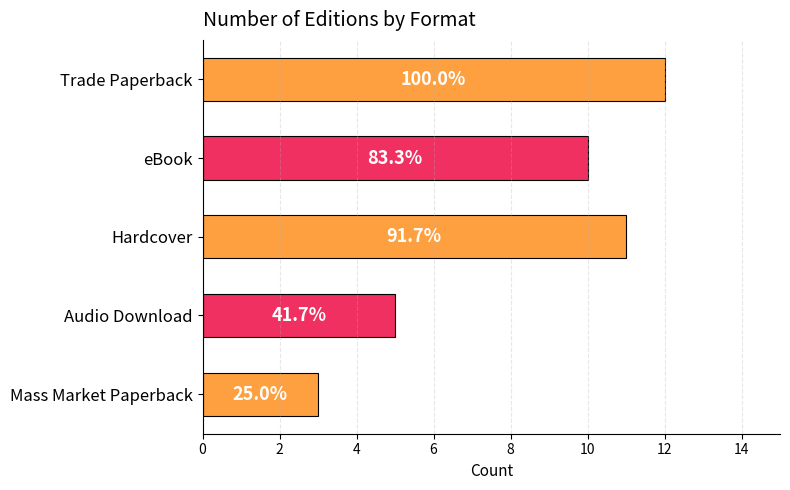

Are the bars horizontal?

Yes